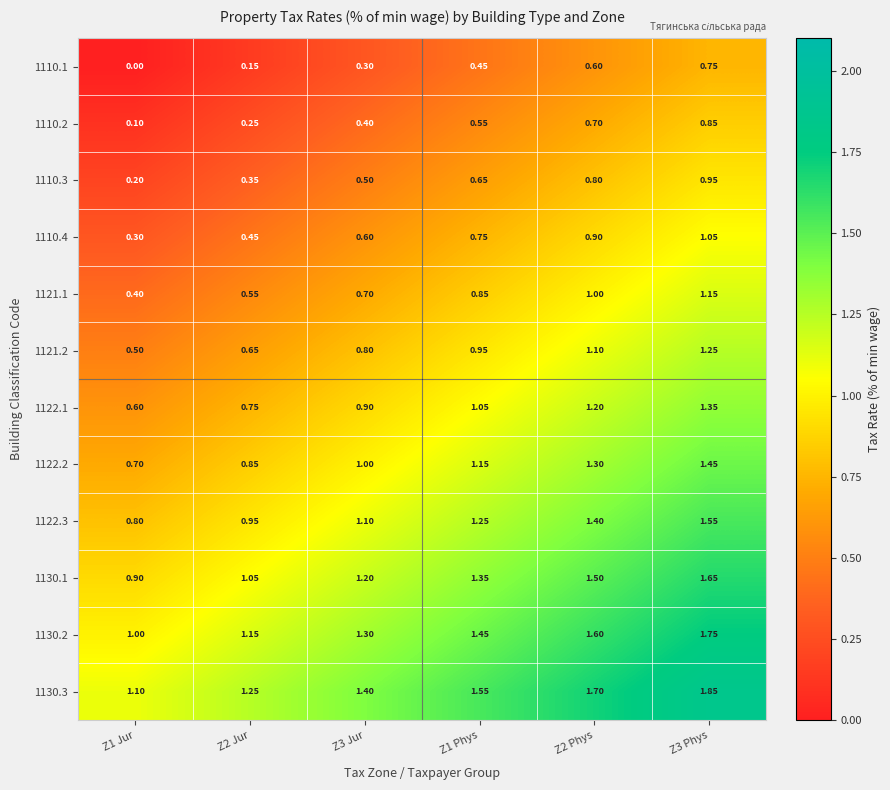

Is the value of 1110.4 at Z1 Phys greater than the value of 1122.3 at Z2 Phys?

No